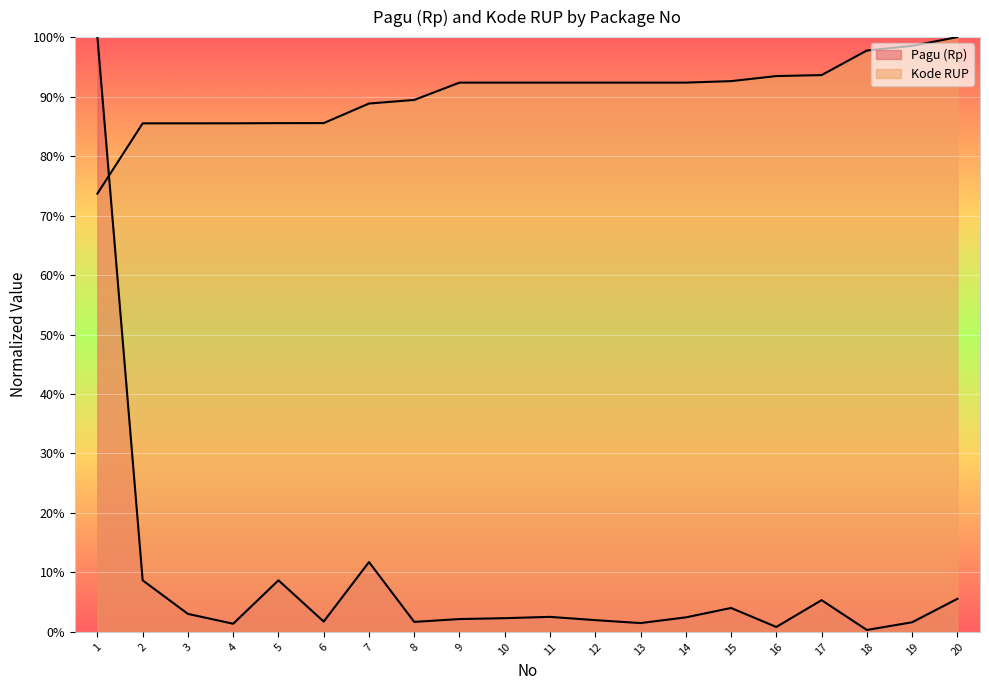

At which category does the chart reach its minimum across all series?

18